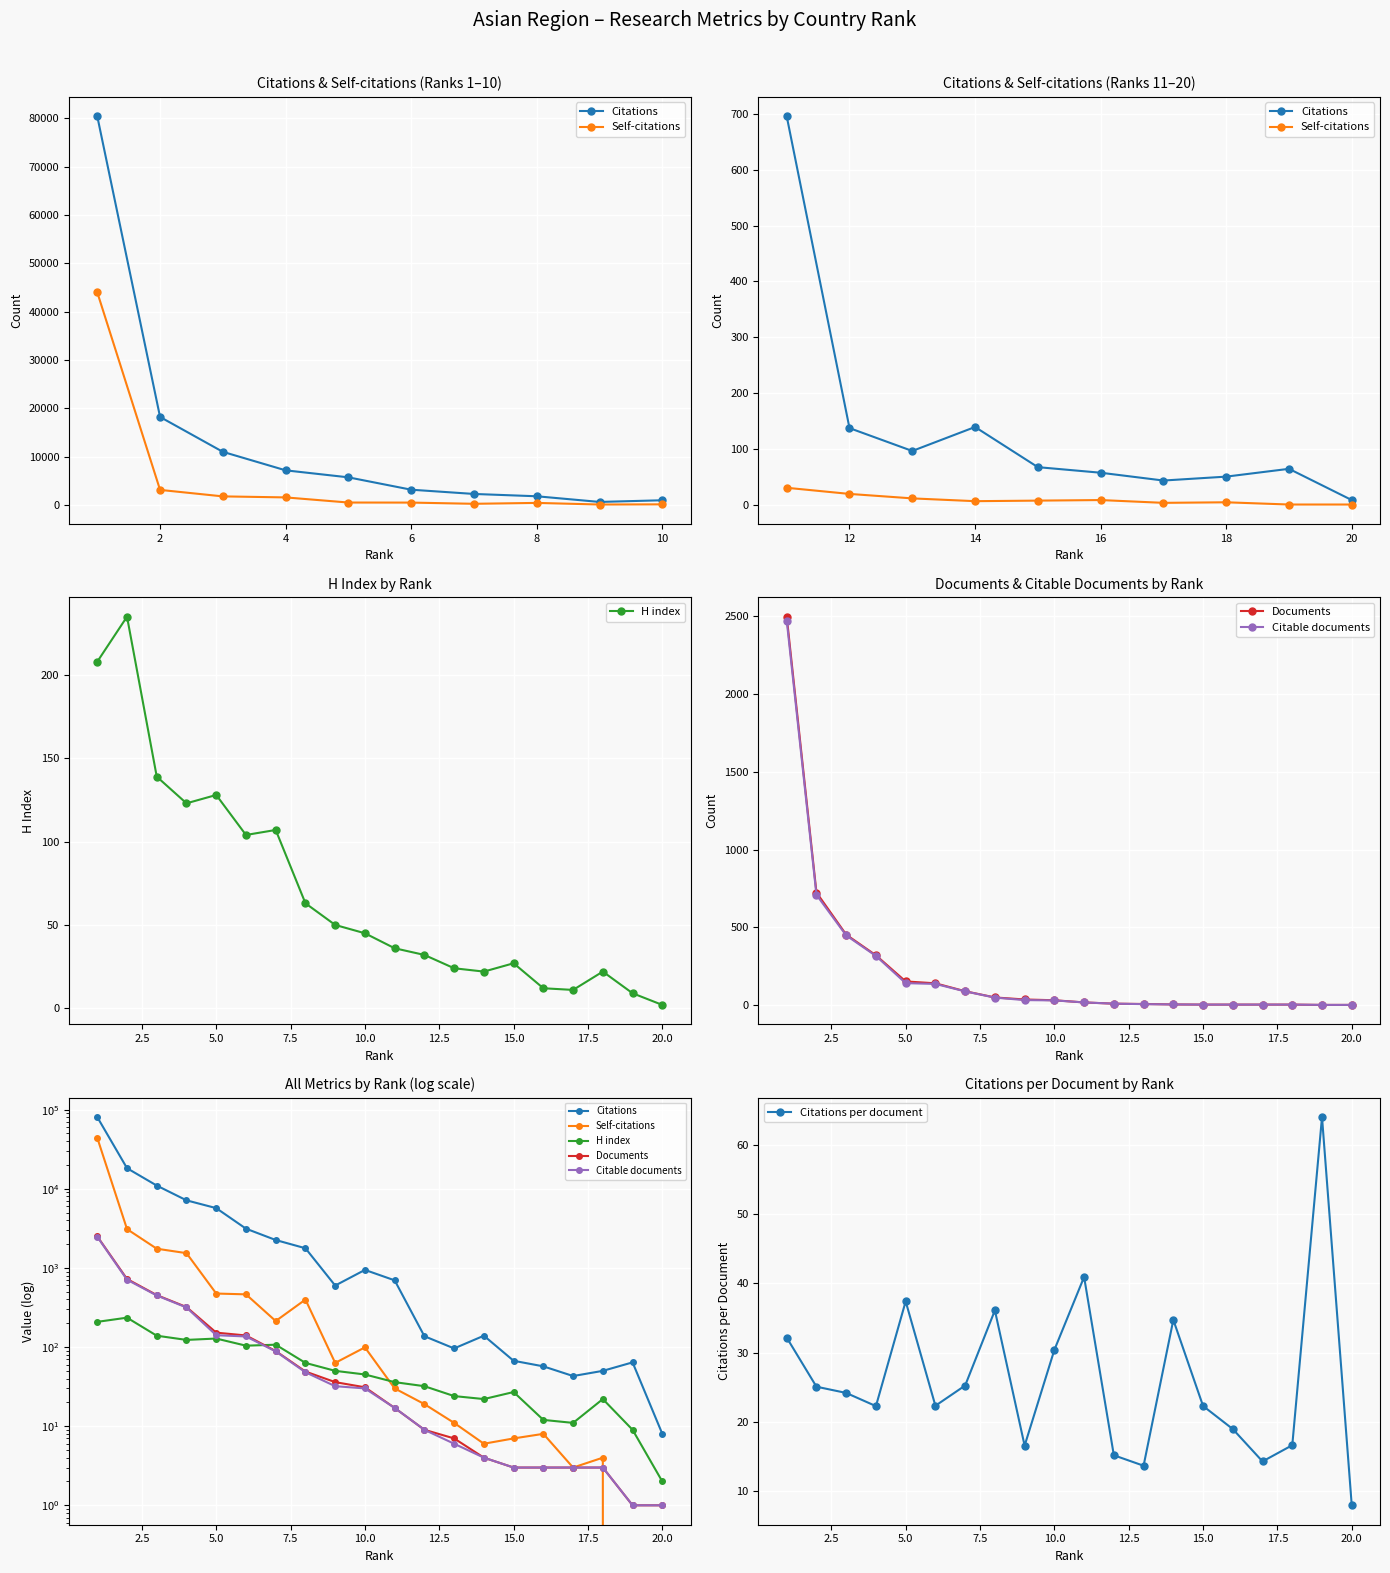

True or false: Citations per document has more than 1 interior local peaks.

True